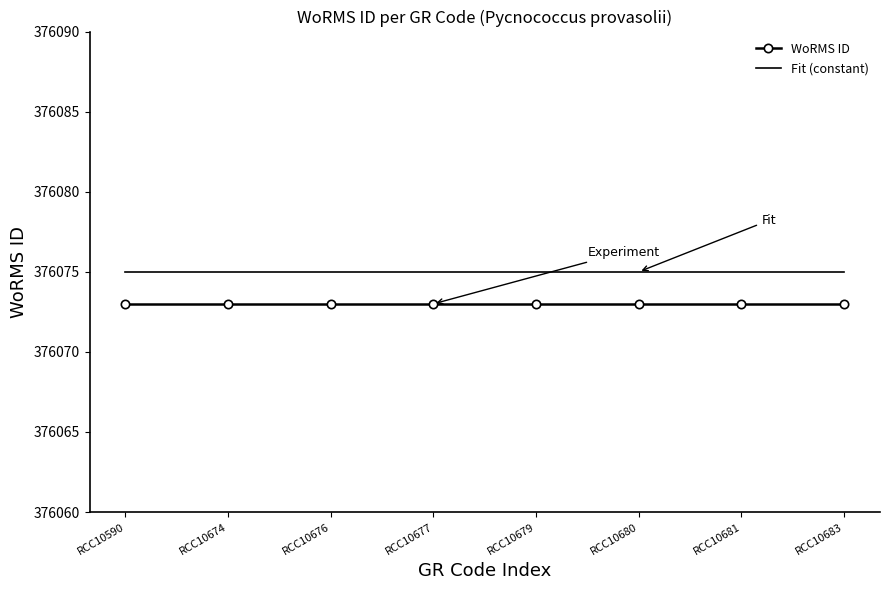

What is the minimum value for WoRMS ID?

376073